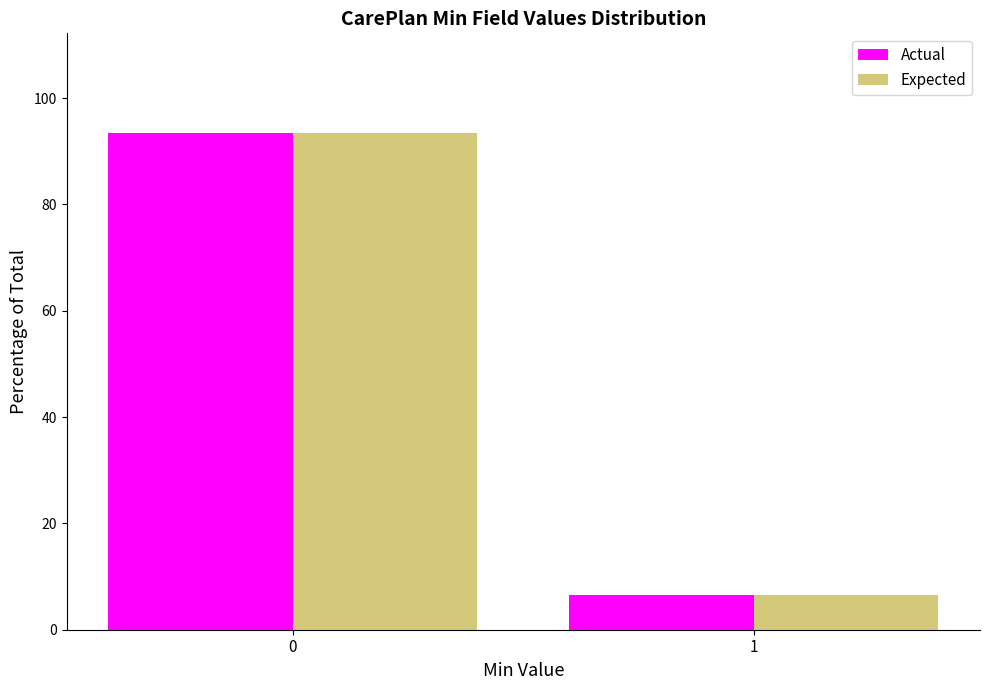

Reading right to left, transcribe all the data shown in this chart.

Actual: 6.5	93.5
Expected: 6.5	93.5